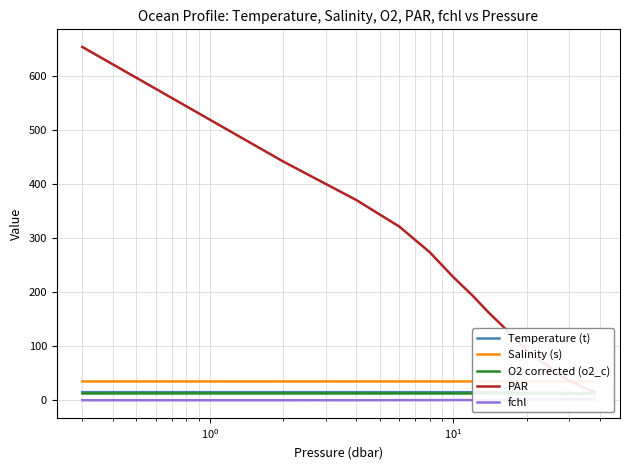

Reading left to right, what are all the values shown in this chart?

Temperature (t): 15.3	15.3	15.3	15.3	15.3	15.3	15.2	15.1	15.1	14.8	14.6	14.4	14.3	14.1	14.1	14.0	13.9	13.7	13.7	13.6
Salinity (s): 35.1	35.1	35.1	35.1	35.1	35.1	35.1	35.1	35.1	35.1	35.1	35.2	35.2	35.2	35.2	35.2	35.2	35.2	35.2	35.2
O2 corrected (o2_c): 12.9	13.0	12.9	12.9	12.9	12.9	12.9	12.9	12.8	12.8	12.7	12.7	12.6	12.6	12.5	12.4	12.3	12.2	12.1	12.1
PAR: 653.0	441.6	370.3	321.4	274.0	228.1	193.8	162.1	137.0	113.0	92.6	78.3	66.6	54.5	44.5	36.8	30.6	24.9	19.7	15.5
fchl: 0.4	0.4	0.4	0.5	0.6	0.7	0.7	0.7	0.8	1.1	1.4	2.0	1.7	1.9	2.1	2.3	2.1	2.3	2.5	2.4